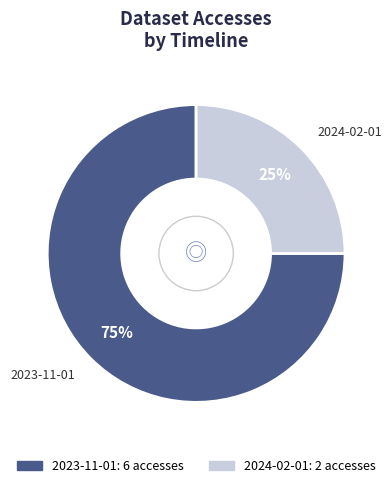

Does any single category account for the majority?

Yes